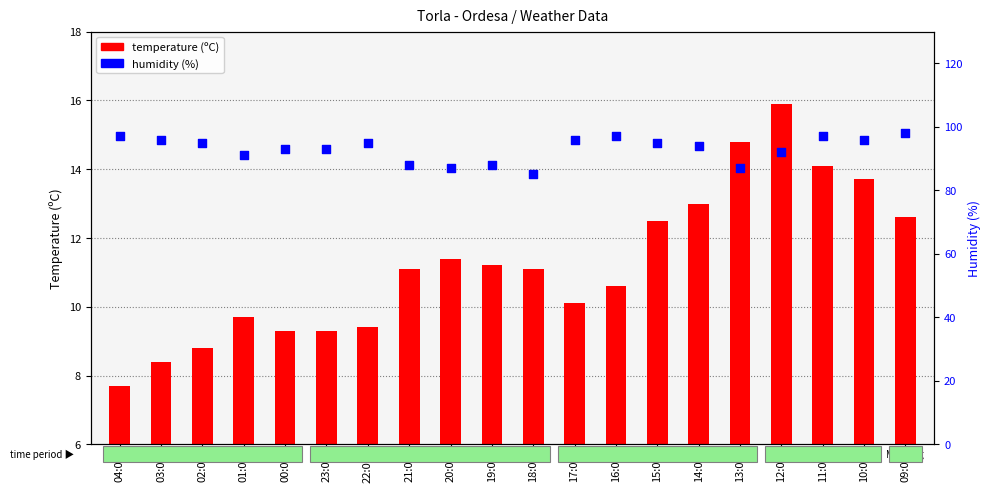

What are all the series names shown in the legend?

temperature (ºC), humidity (%)